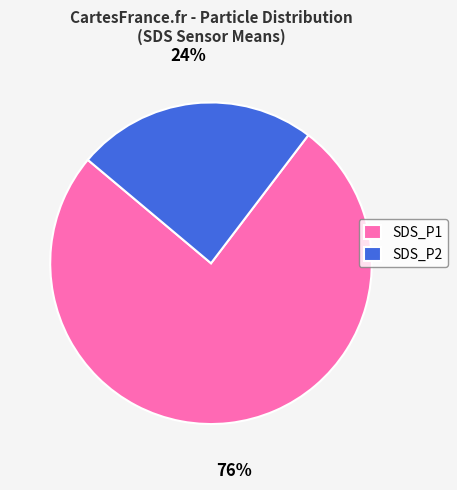

To the nearest percent, what portion does SDS_P1 represent?

76%